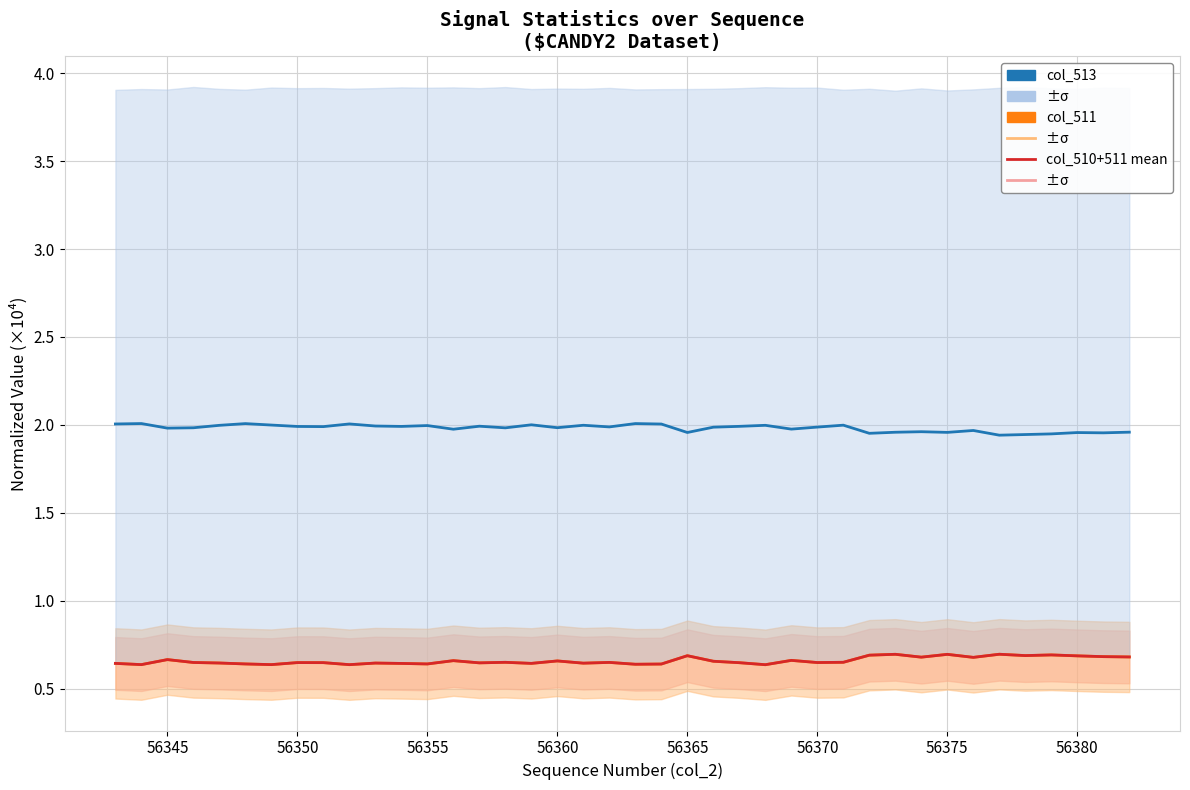

How many interior local valleys does the col_510+511 mean (red line) series have?

13